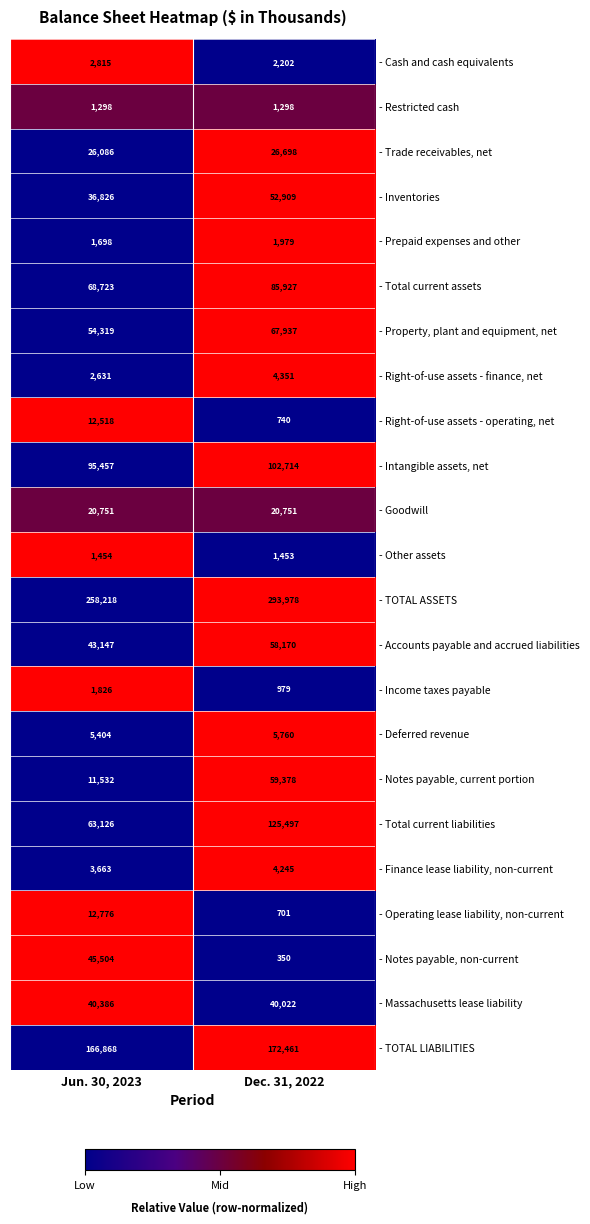

What value does the - Goodwill series have at Jun. 30, 2023?

20751